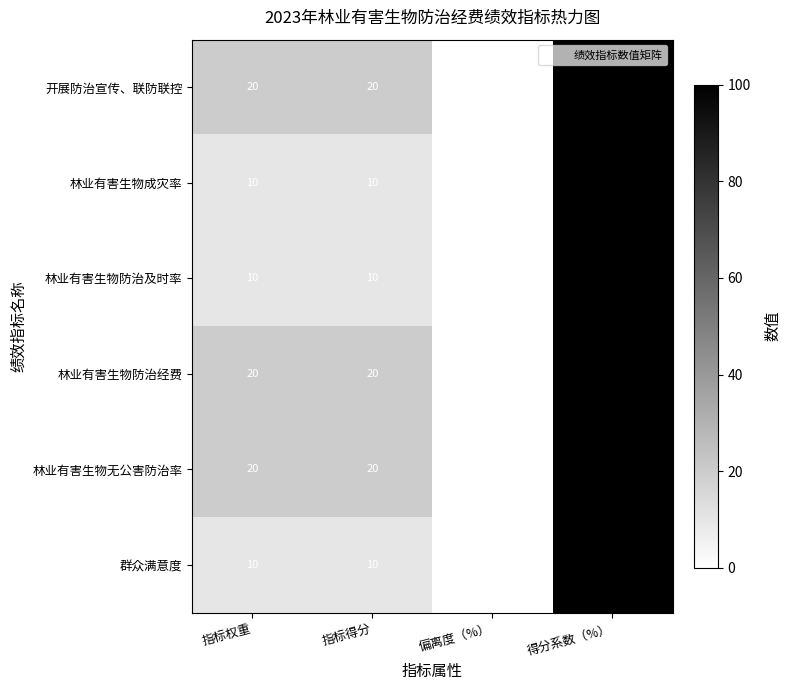

At which category is the sum across all series the highest?

得分系数（%）